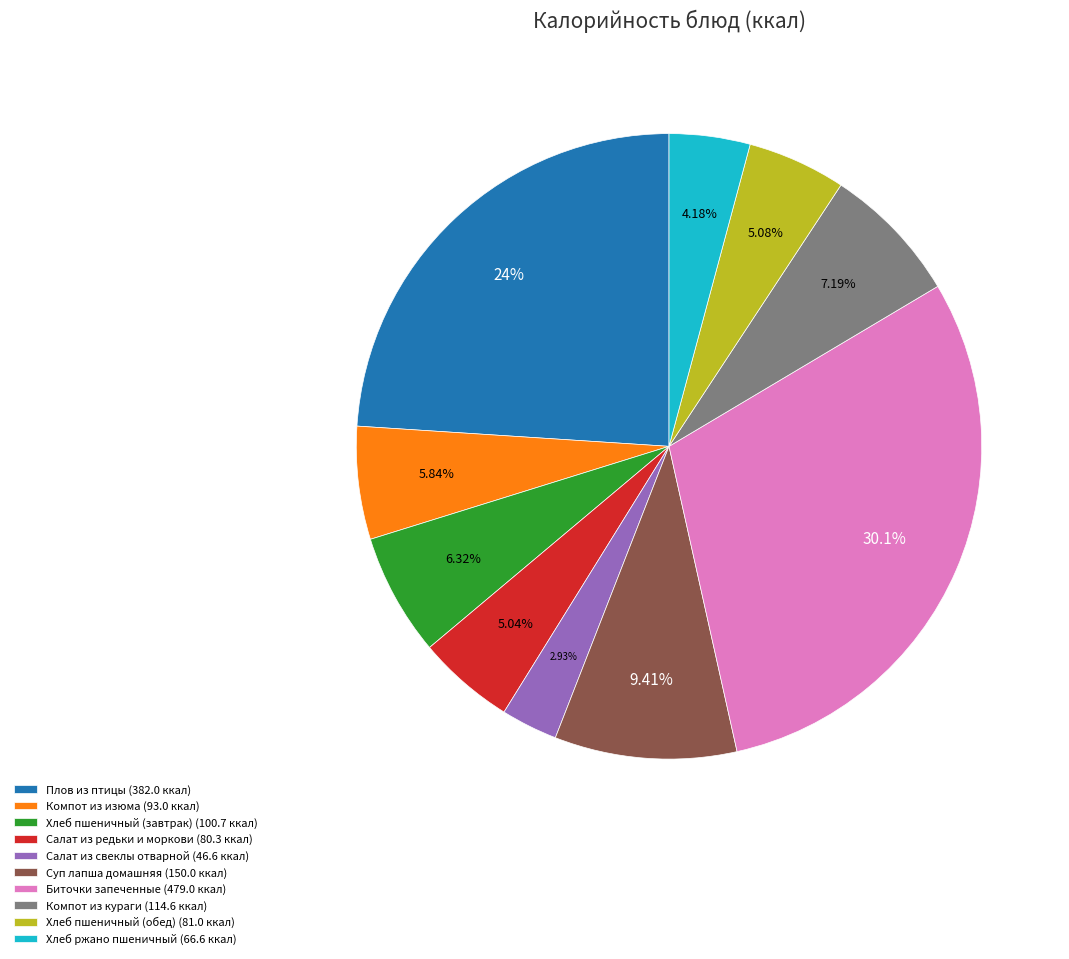

What is the ratio of the value at Компот из изюма to the value at Суп лапша домашняя?

0.6